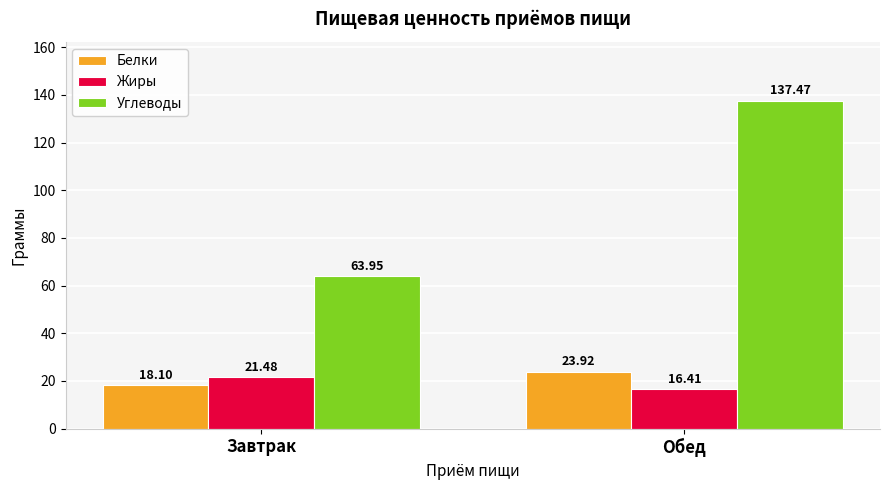

Which series changed the most between Завтрак and Обед?

Углеводы